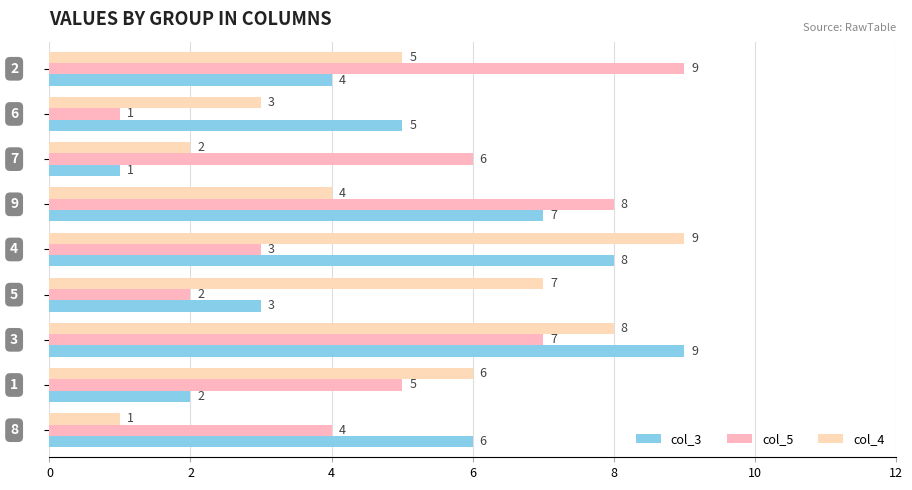

Reading left to right, what are all the values shown in this chart?

col_3: 6	2	9	3	8	7	1	5	4
col_5: 4	5	7	2	3	8	6	1	9
col_4: 1	6	8	7	9	4	2	3	5